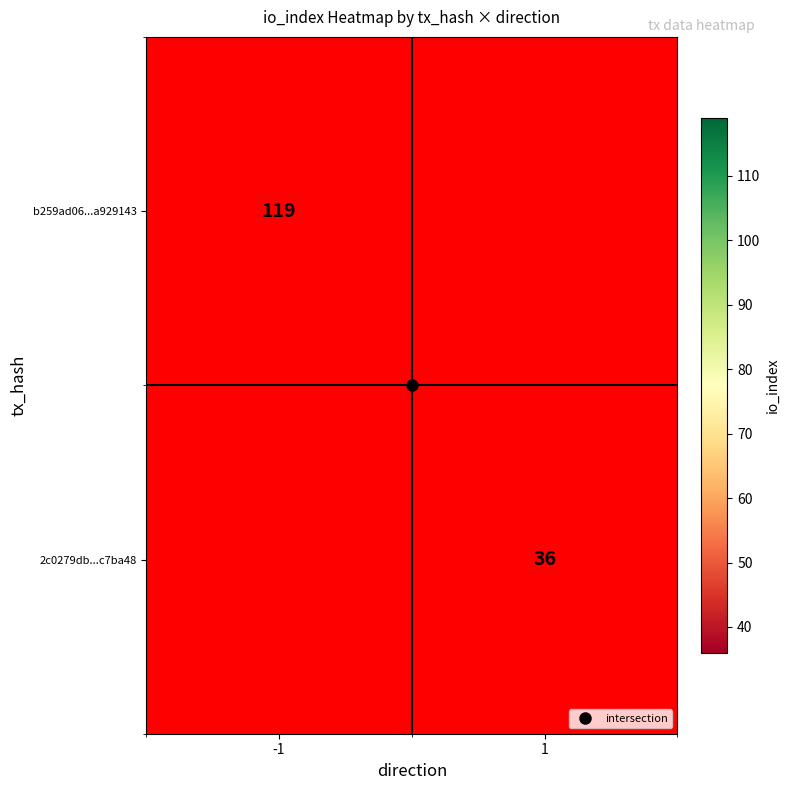

What is the approximate value of 2c0279db...c7ba48 at 1?

36.0